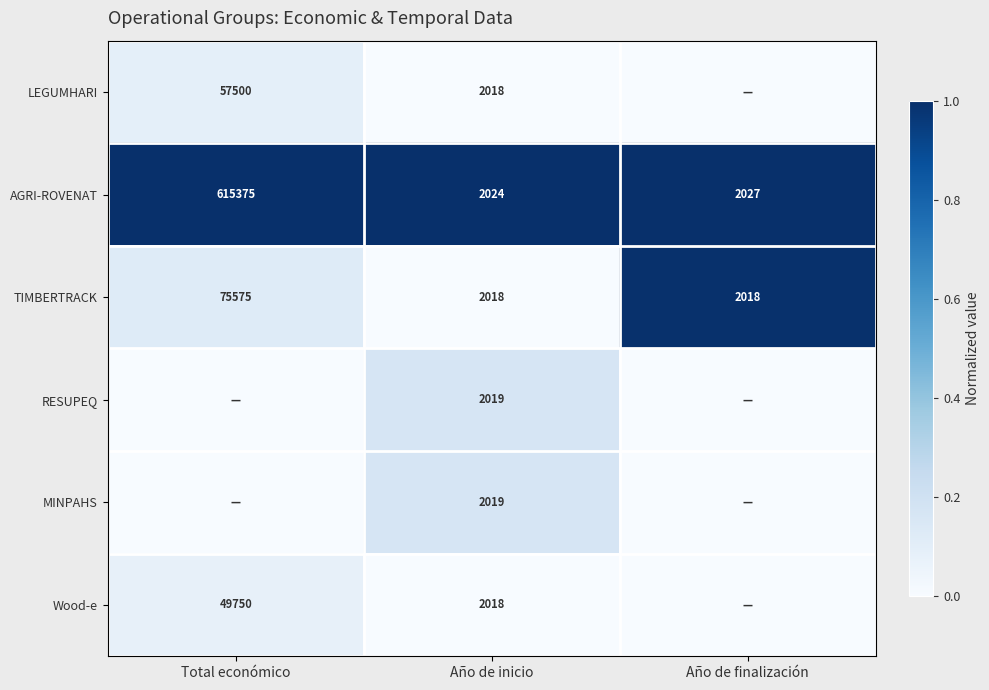

Is the value of AGRI-ROVENAT at Total económico greater than the value of LEGUMHARI at Año de inicio?

Yes